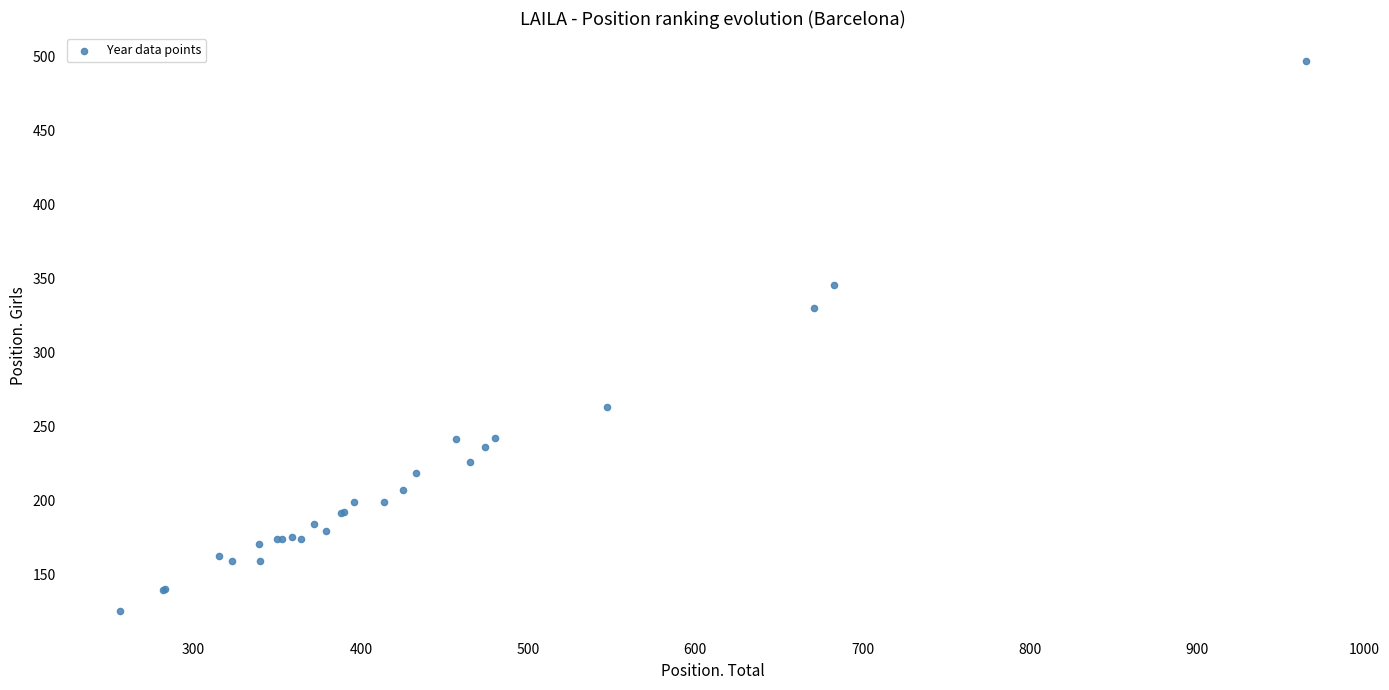

What Y value in the scatter plot is closest to 311?

330